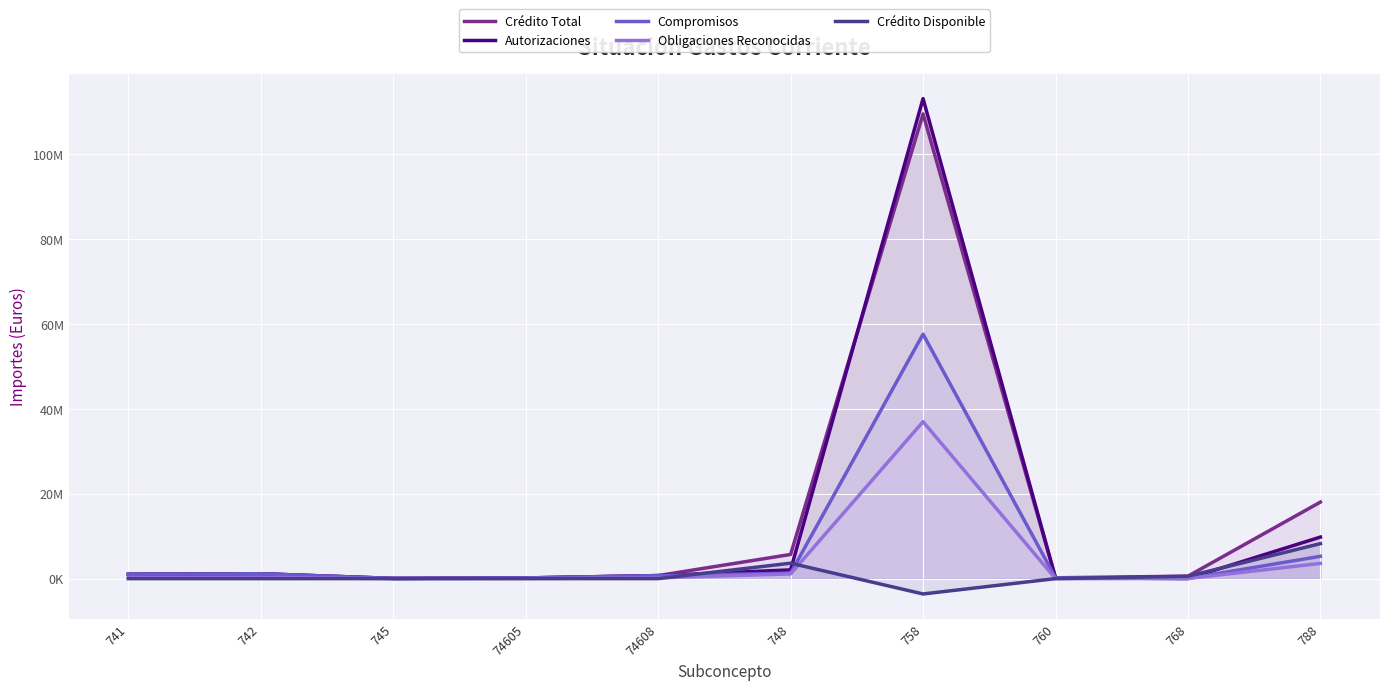

How many values in Crédito Disponible are above zero?

3